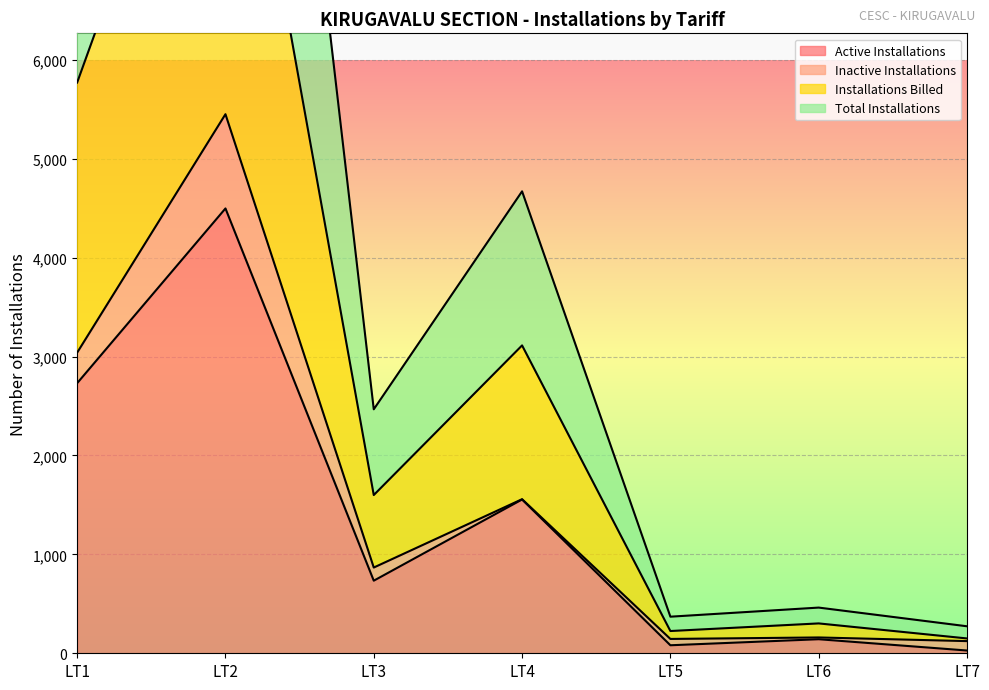

Where is Active Installations nearest to the value 2263?

LT1